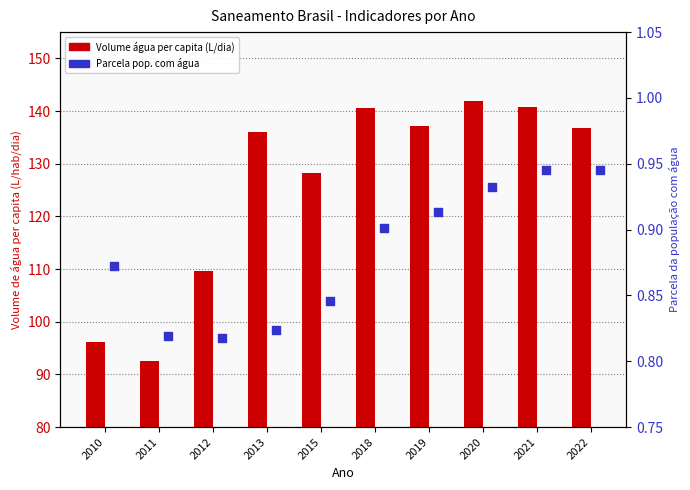

Which series contains the highest Y value?

Volume agua per capita (L/dia)